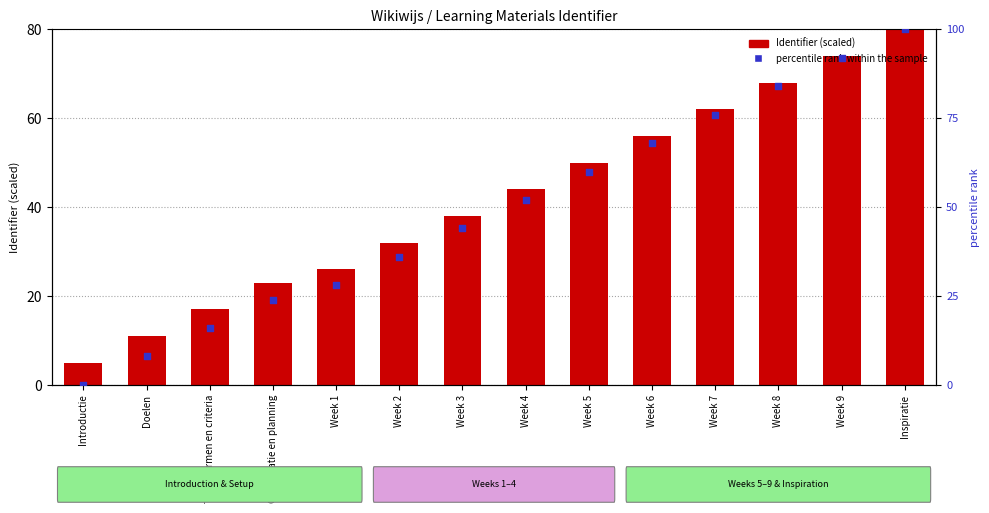

What is the total value across all series at Inspiratie?

180.0